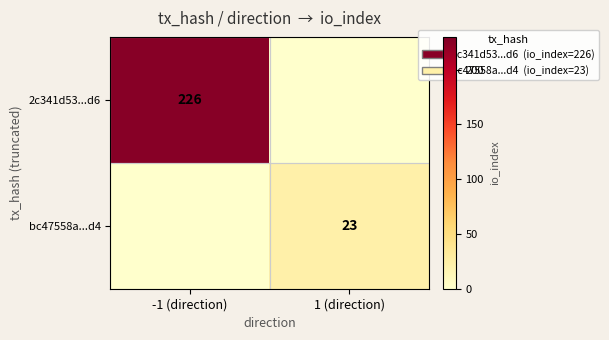

The value of bc47558a...d4 at 1 (direction) is 9. True or false?

False